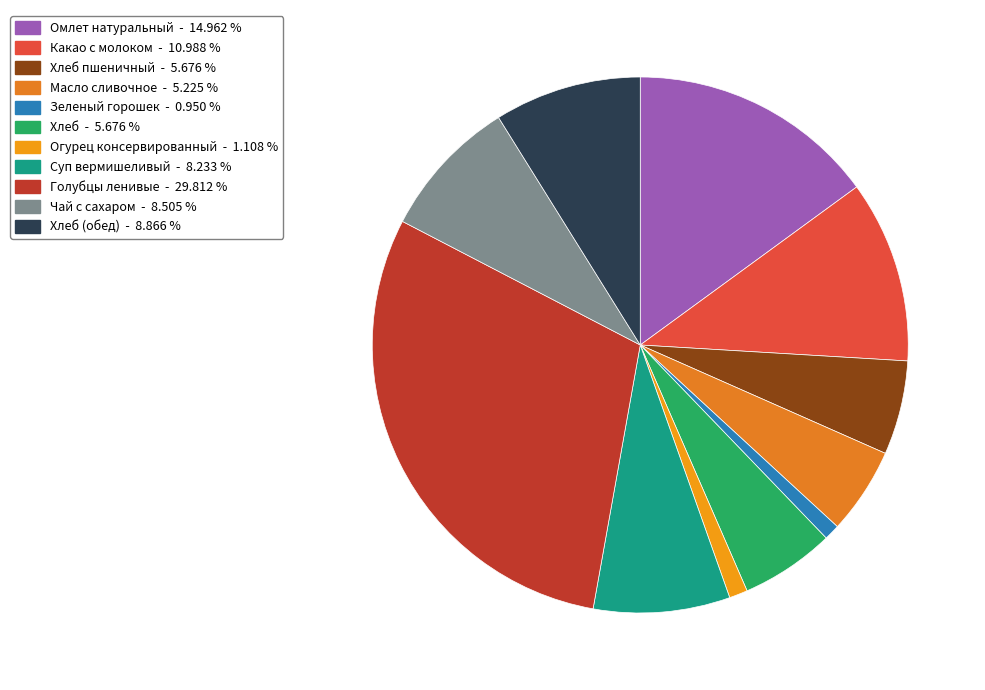

How many segments does this pie chart have?

11